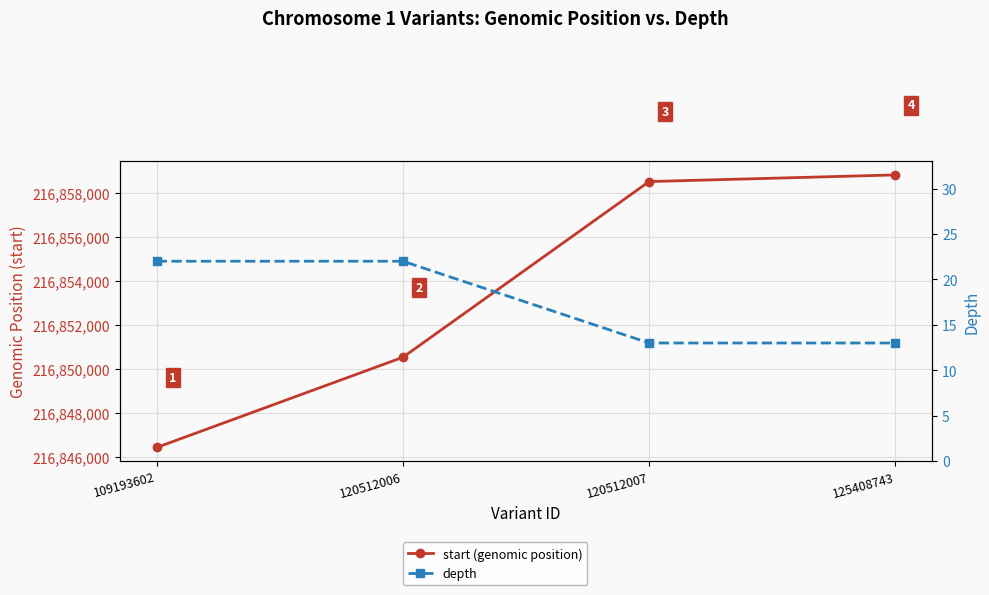

The value of depth at 109193602 is 22. True or false?

True